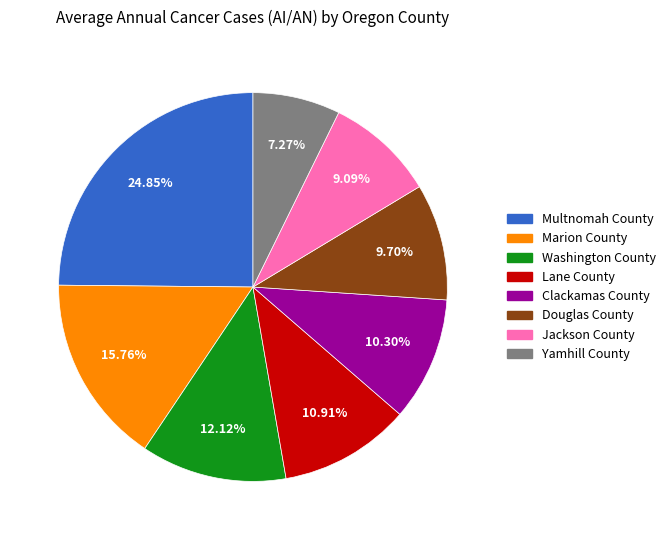

To the nearest percent, what is the average slice percentage?

12%